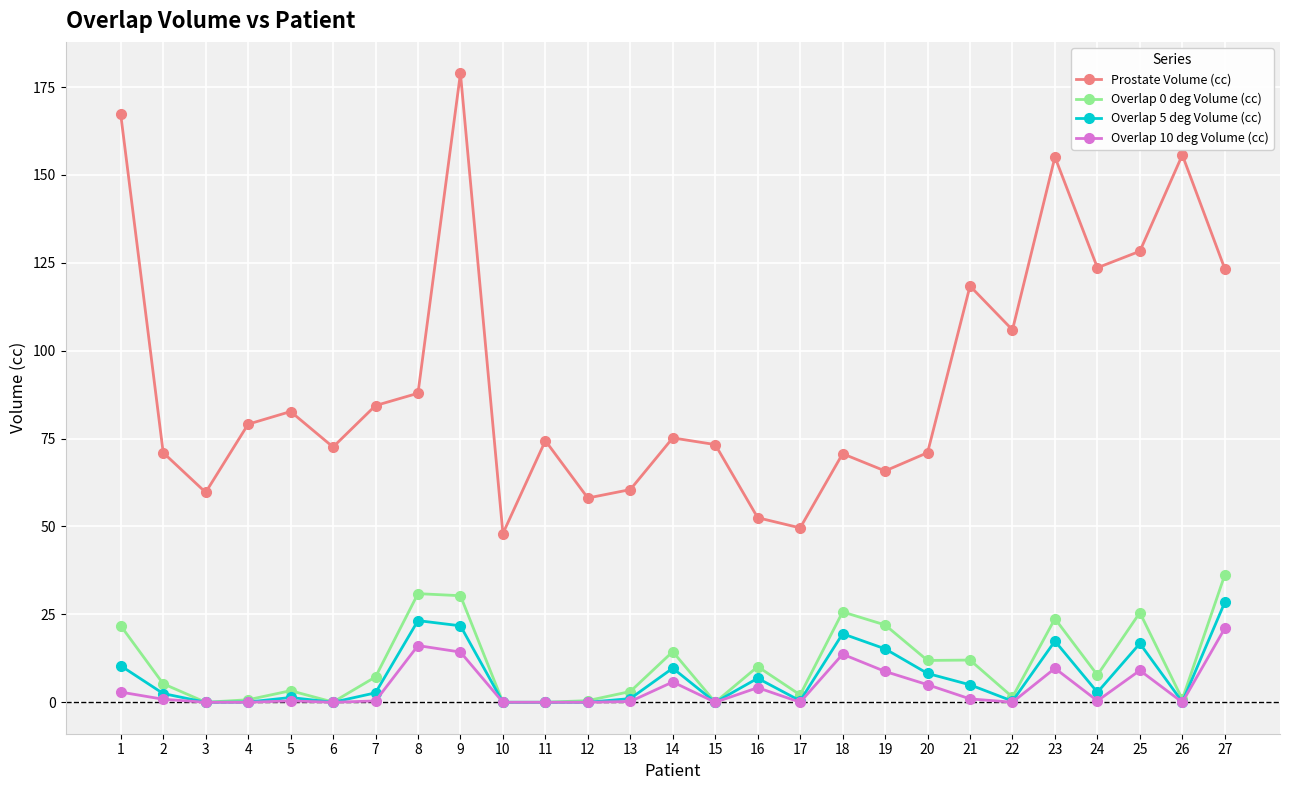

The Overlap 0 deg Volume (cc) series shows 8.1 at 8. True or false?

False